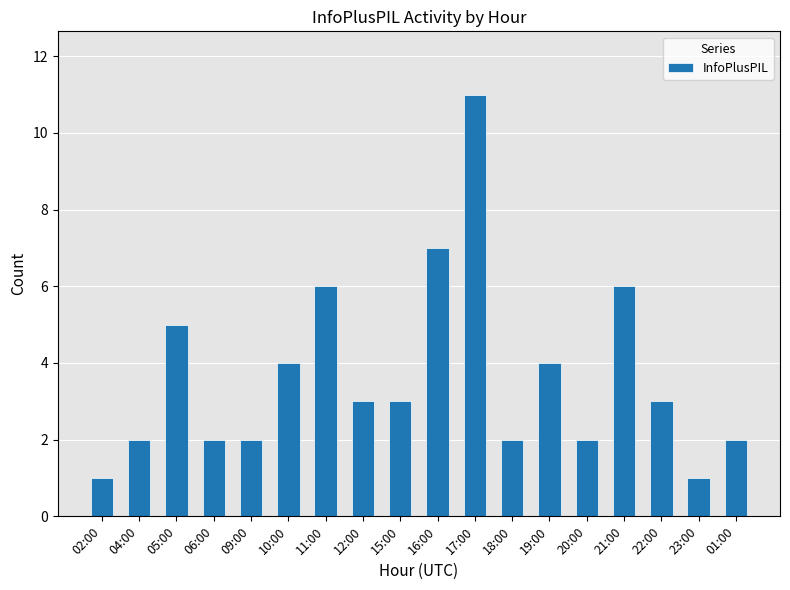

Where does the data first go above 3?

05:00